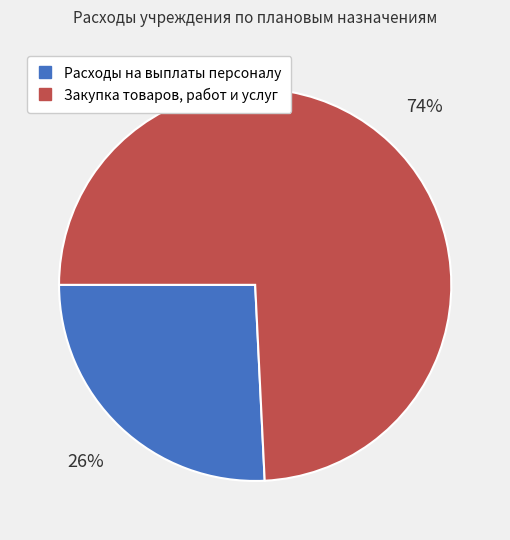

Which category has the biggest portion of the pie?

Закупка товаров, работ и услуг